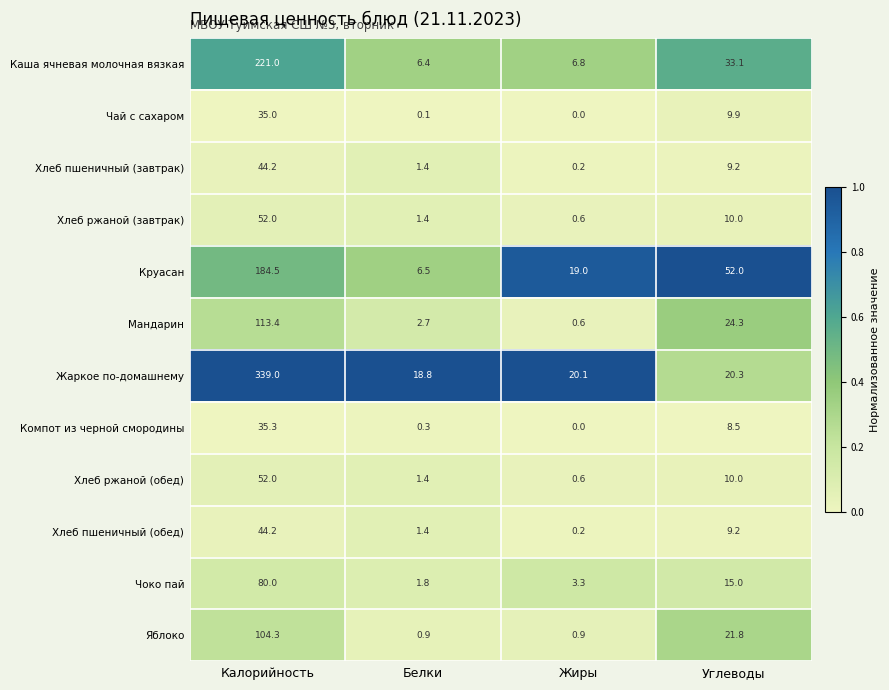

What is the spread (max minus min) of values at Жиры?

20.1